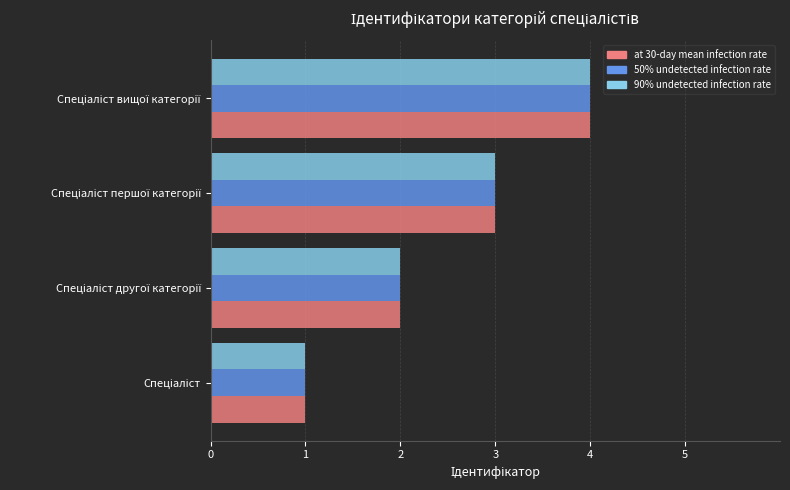

What is the difference between the maximum and second lowest values in the 90% undetected infection rate series?

2